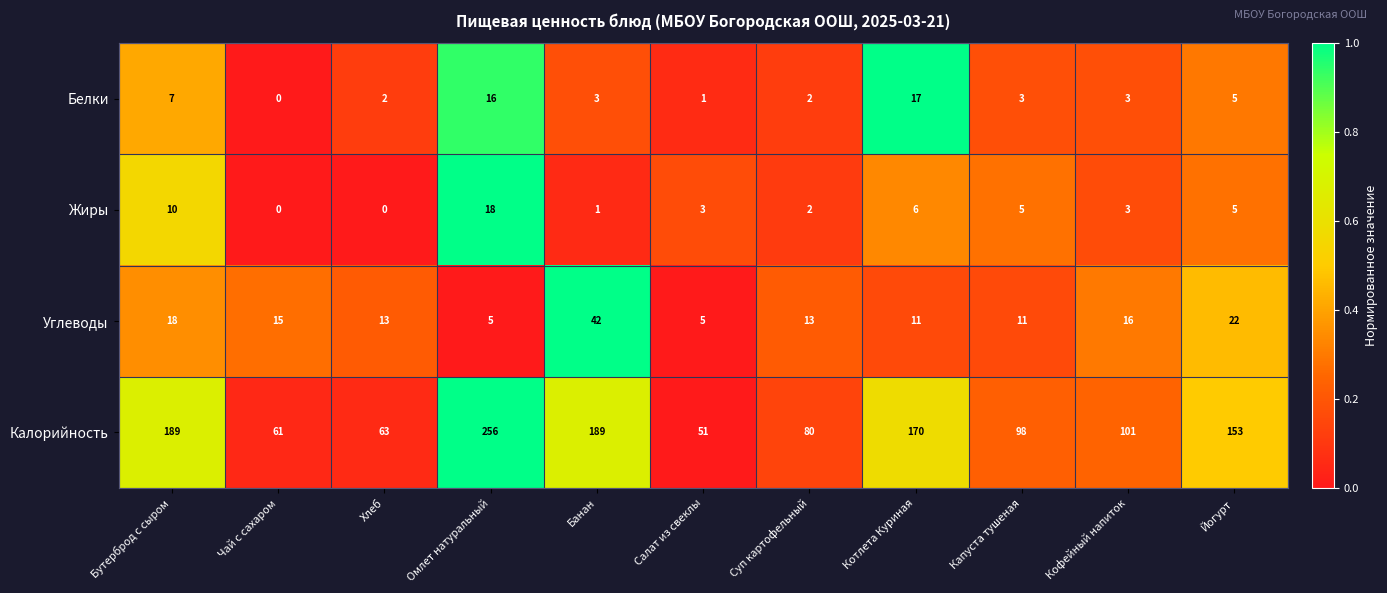

Which category has the highest value in the Жиры series?

Омлет натуральный